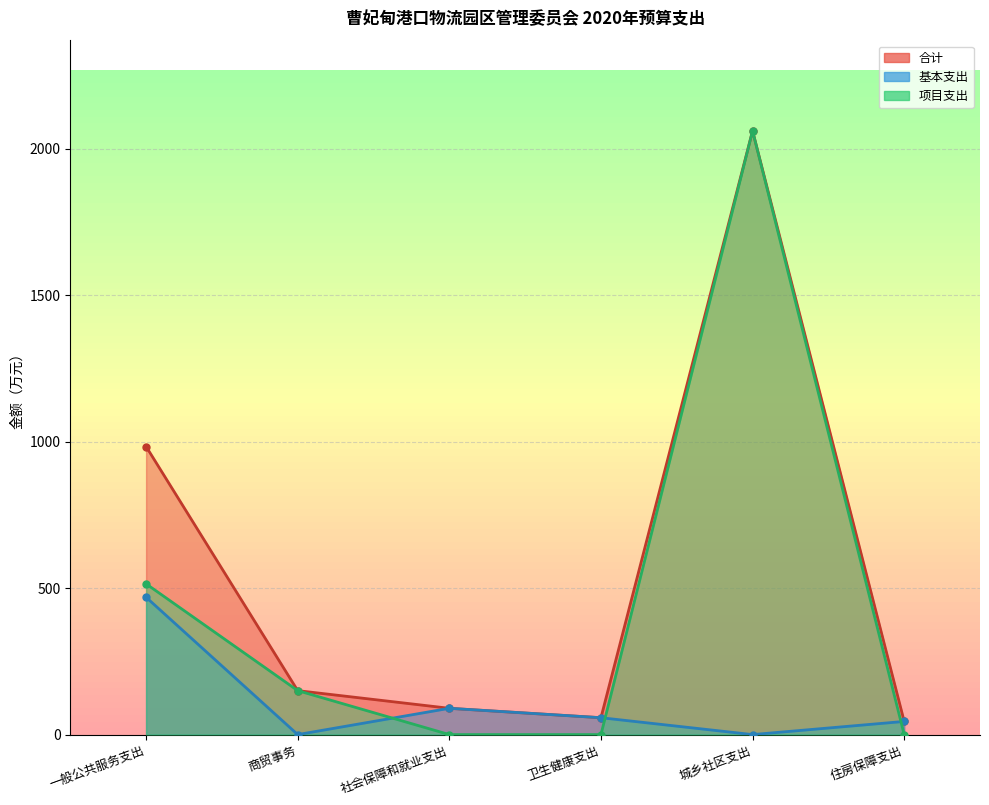

What are all the series names shown in the legend?

基本支出, 项目支出, 合计